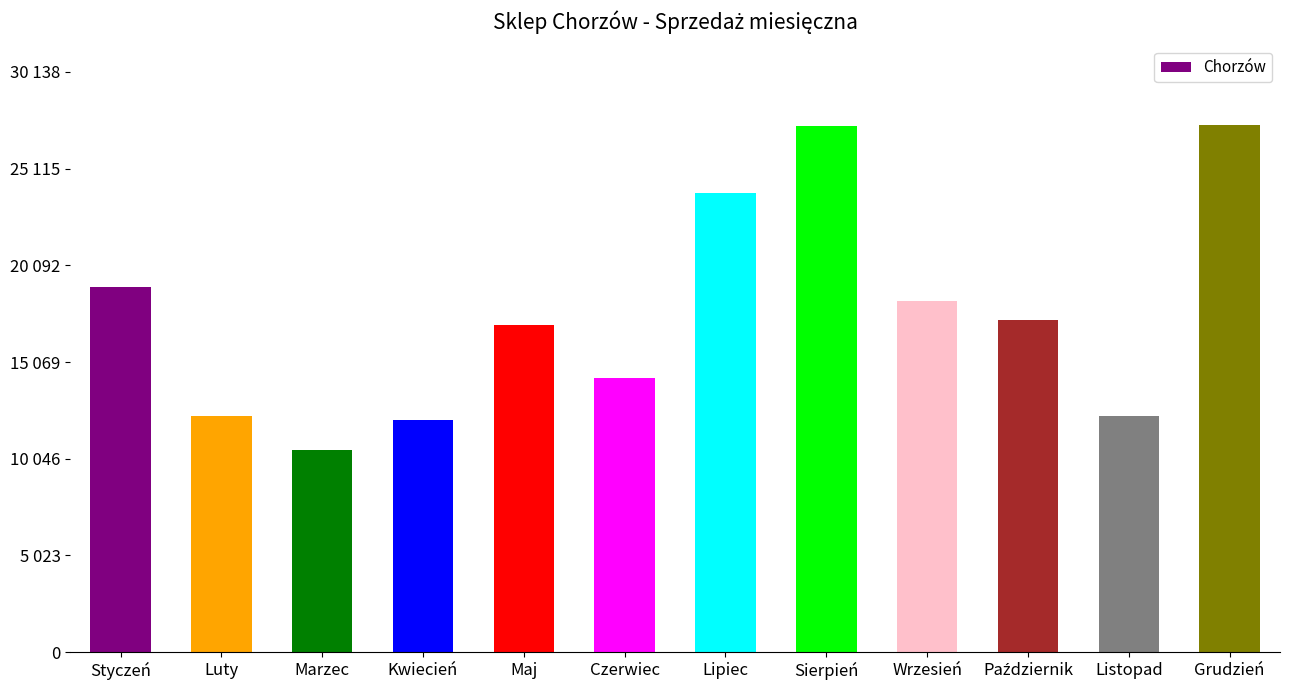

Are the bars horizontal?

No